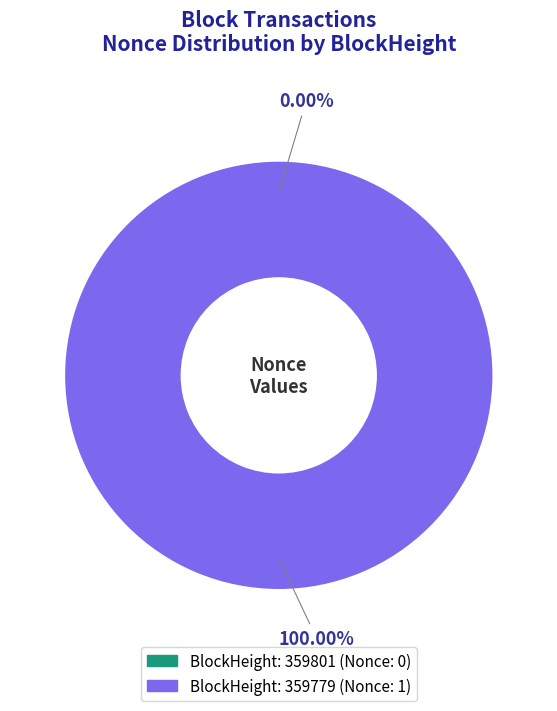

Is it true that 359779 is 93% of the pie?

False